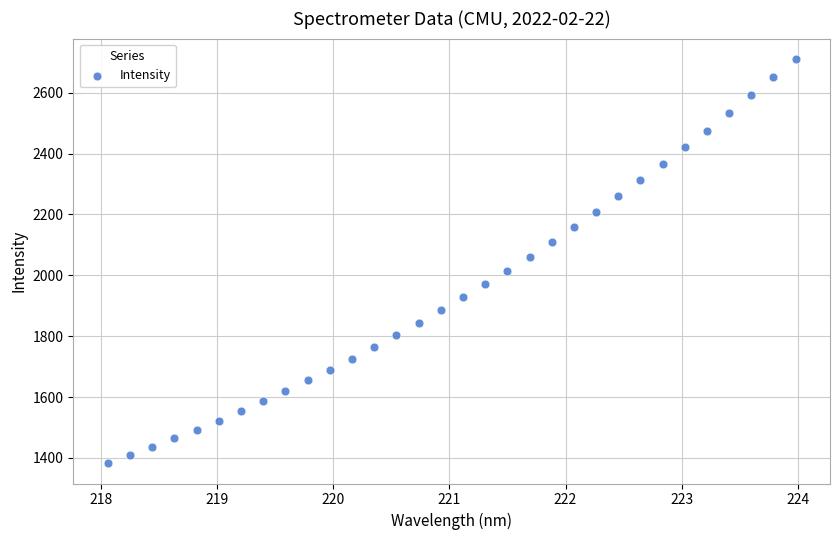

What is the range of X values (max minus min)?

5.9